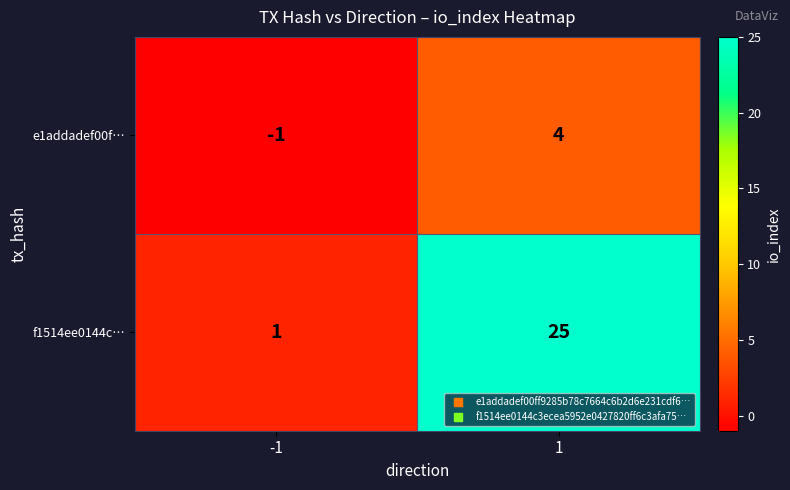

What is the difference between the highest and lowest values at 1?

21